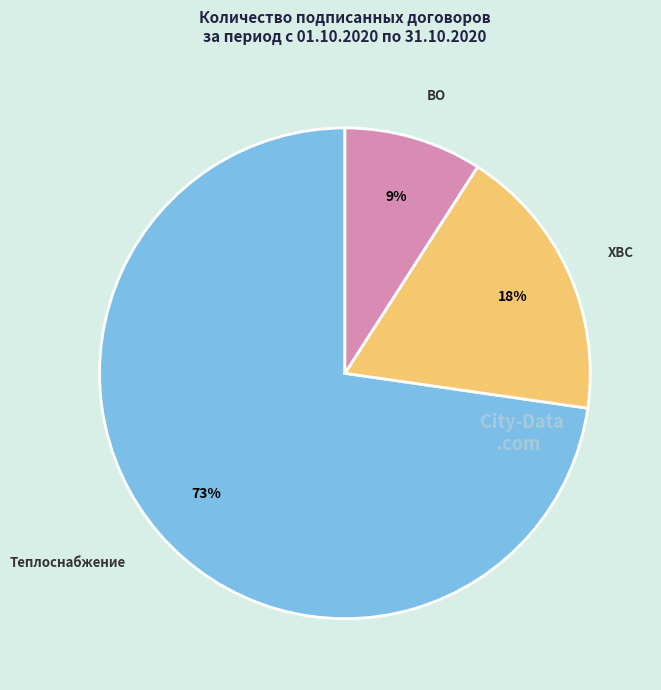

Is there a majority slice in this chart?

Yes